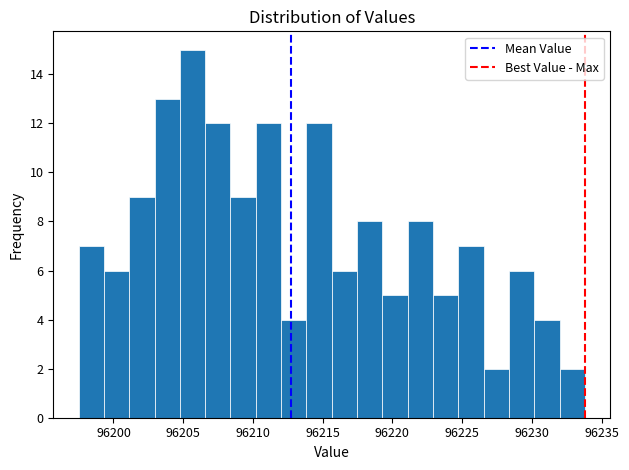

Around what value on the x-axis is the tallest bar? Give the approximate position of its centre, as read against the axis.

96205.5